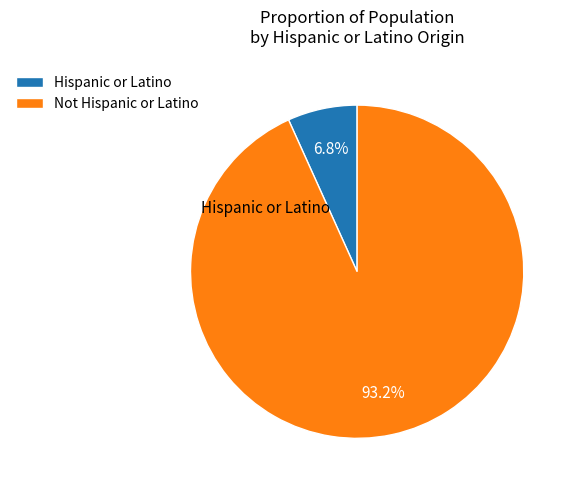

How much of the chart is everything except Hispanic or Latino?

93.2%